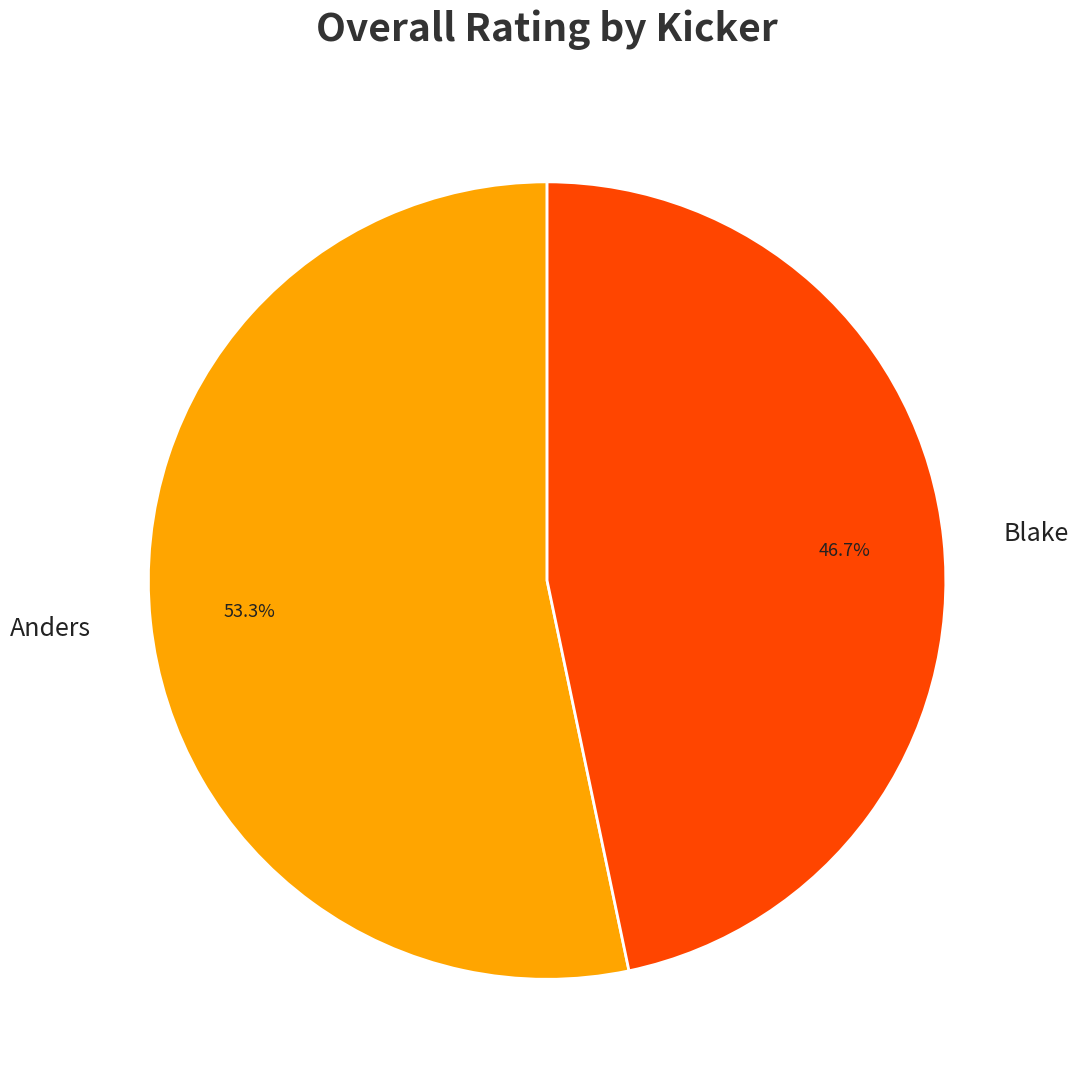

Does any single category account for the majority?

Yes